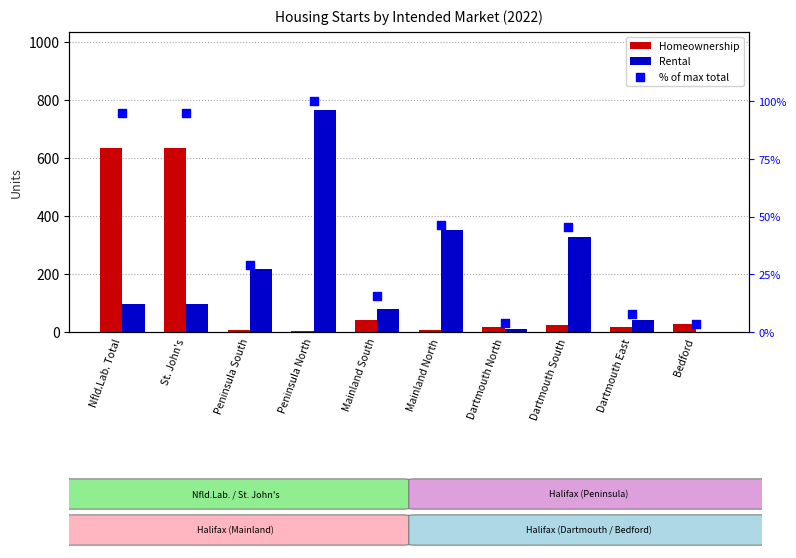

What are all the series names shown in the legend?

Homeownership, Rental, % of max total